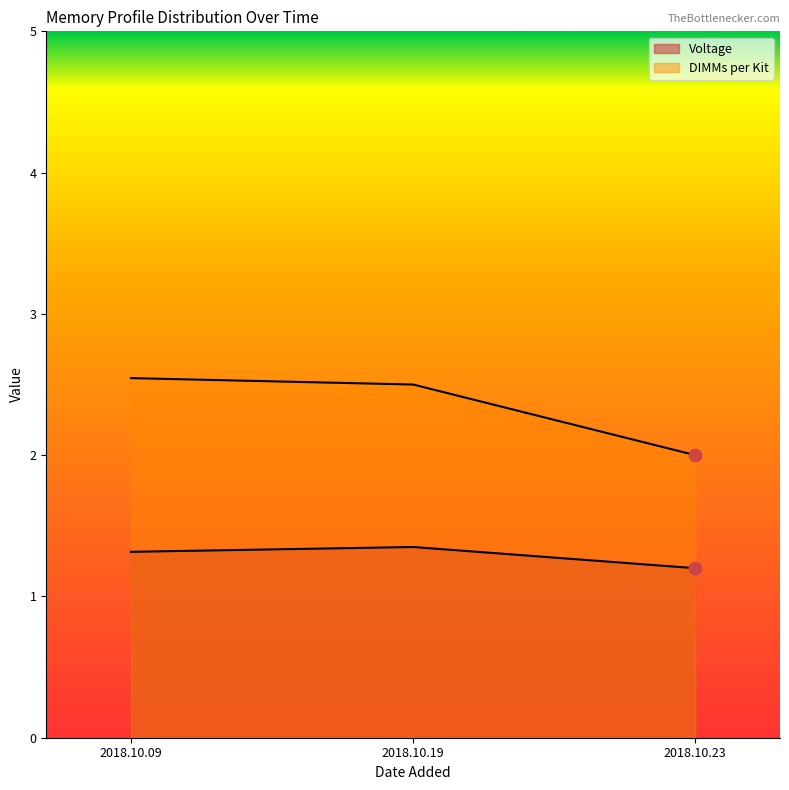

Which series has the largest total across all categories?

DIMMs per Kit